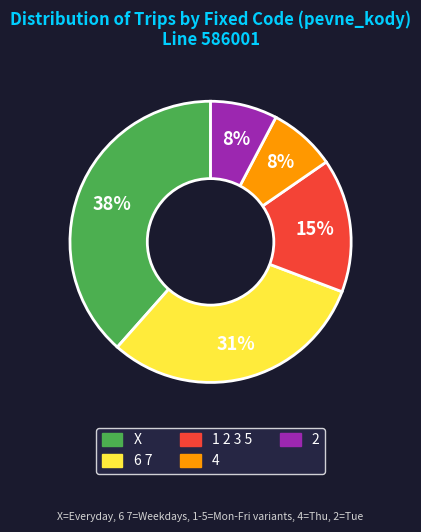

Approximately how many times larger is the value at 1 2 3 5 compared to 6 7?

0.5